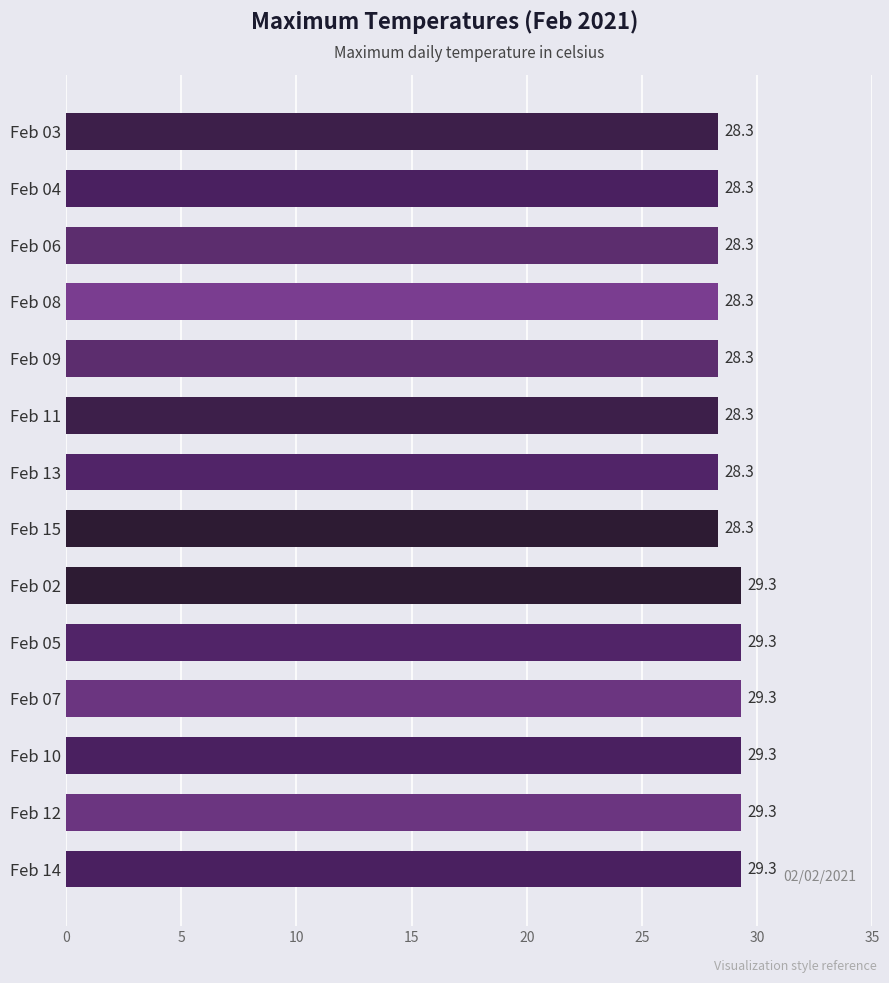

What is the minimum value shown in the chart?

28.3